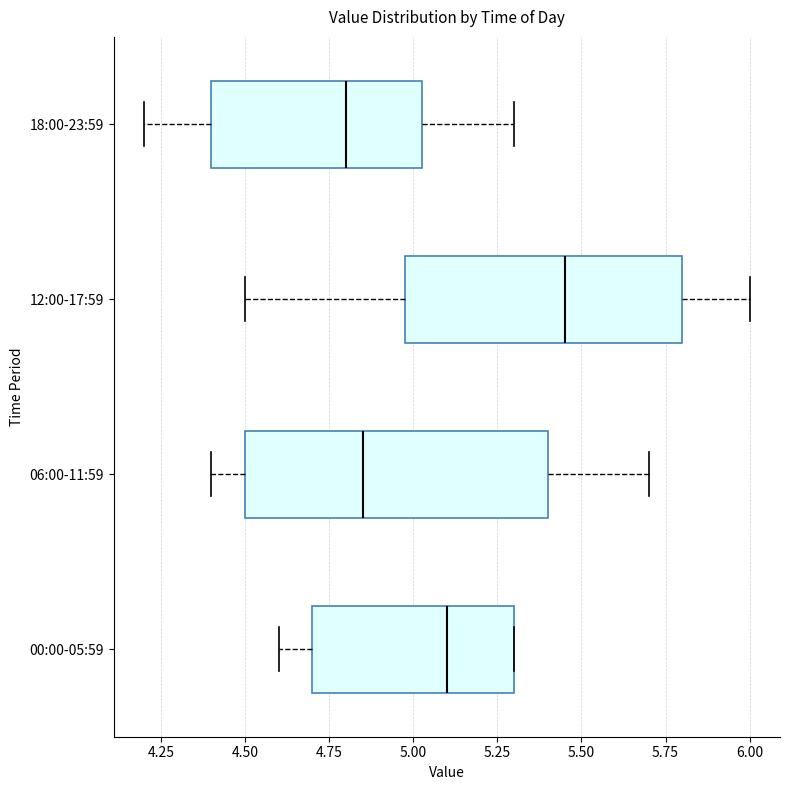

Reading bottom to top, transcribe this box plot: for each box, give where its median line is, the range the box spans, and where its two whiskers end, as read against the x-axis. The values are not printed on the chart, so give them approximately, as read against the axis.

00:00-05:59: median 5.10, box 4.70 to 5.30, whiskers 4.60 to 5.30
06:00-11:59: median 4.85, box 4.50 to 5.40, whiskers 4.40 to 5.70
12:00-17:59: median 5.45, box 5.00 to 5.80, whiskers 4.50 to 6.00
18:00-23:59: median 4.80, box 4.40 to 5.05, whiskers 4.20 to 5.30